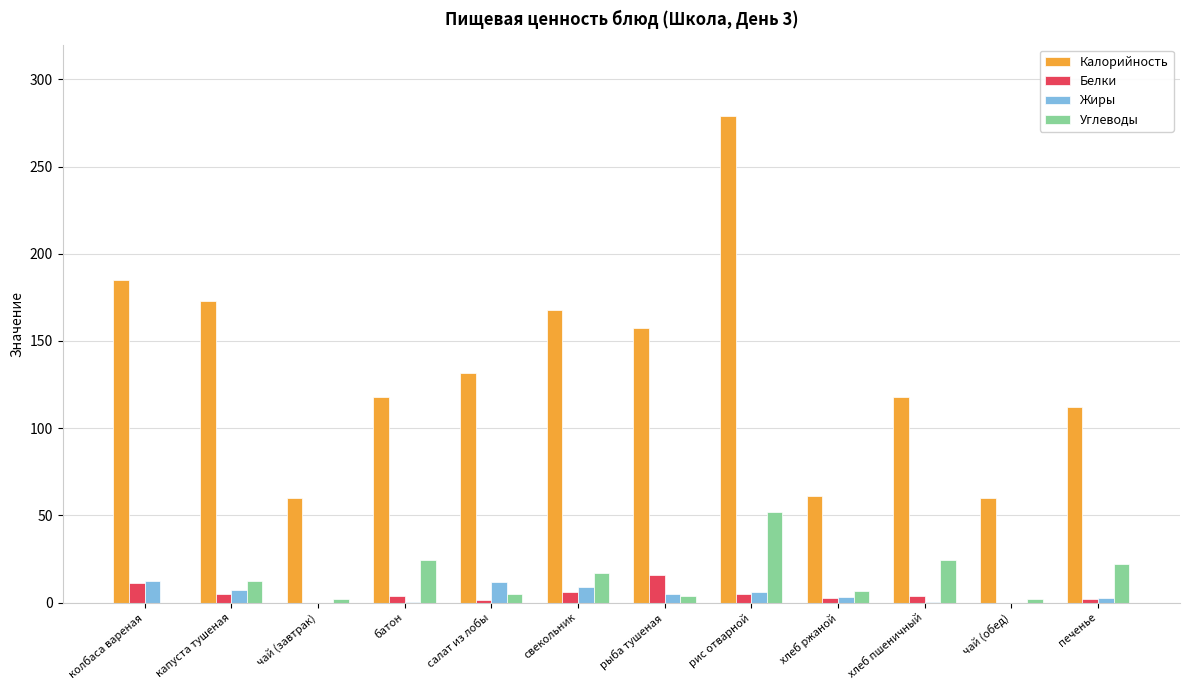

Which category has the highest value across all series?

рис отварной